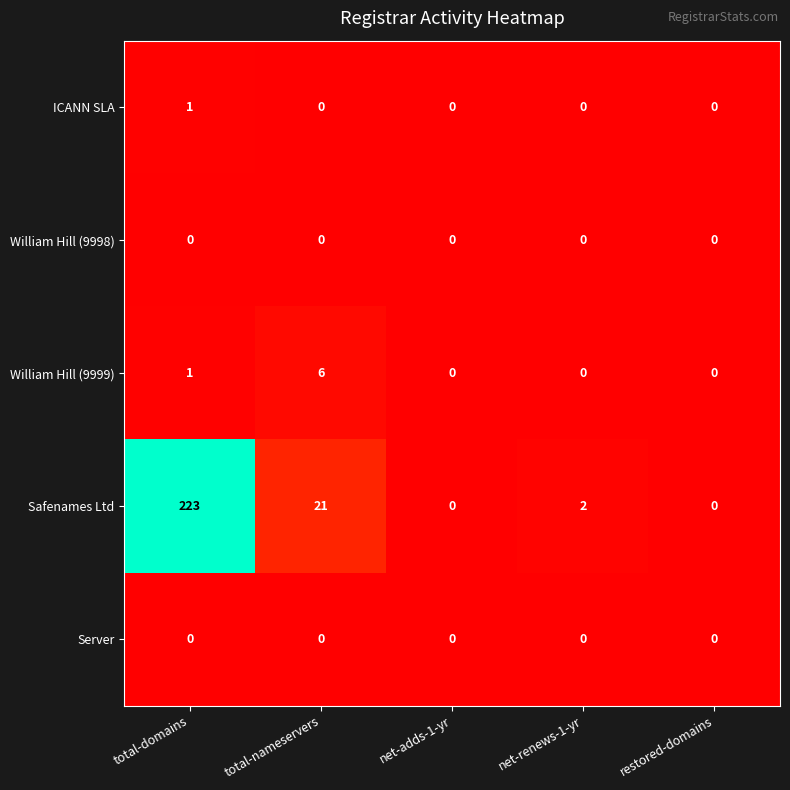

Is it true that ICANN SLA equals 0 at total-nameservers?

True